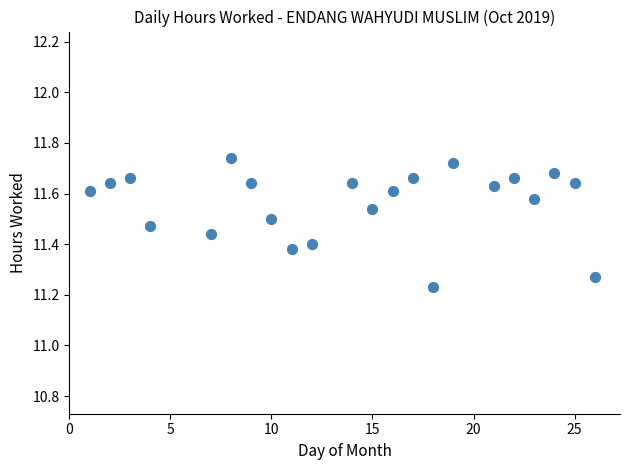

What is the range of Y values (max minus min)?

0.5